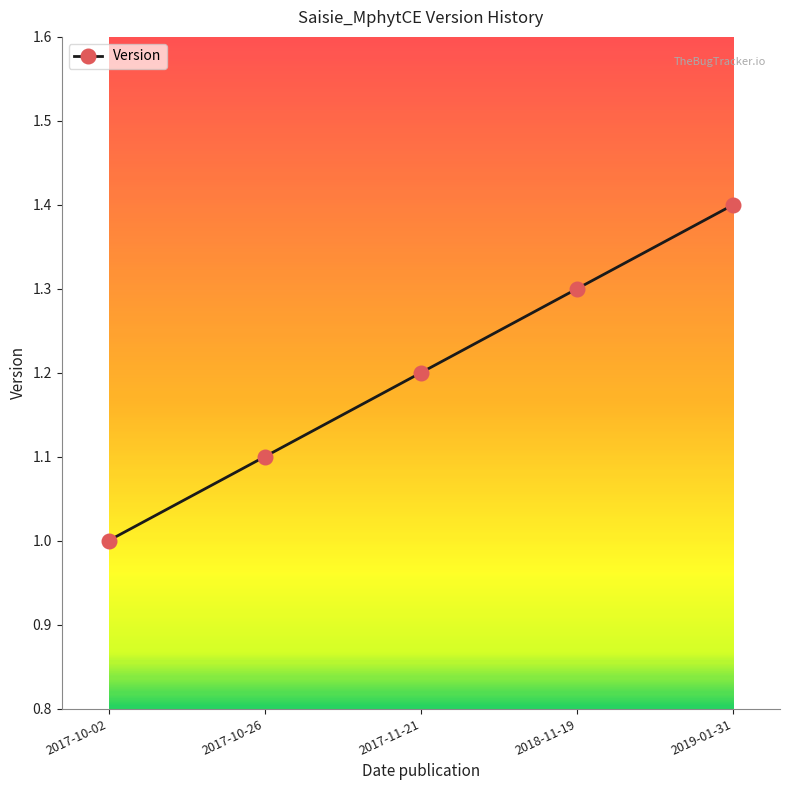

What is the label of the 4th point from the left?

2018-11-19